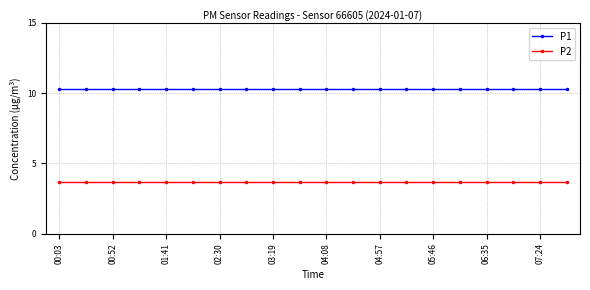

What is the value of the P2 point at the 7th from the left?

3.7